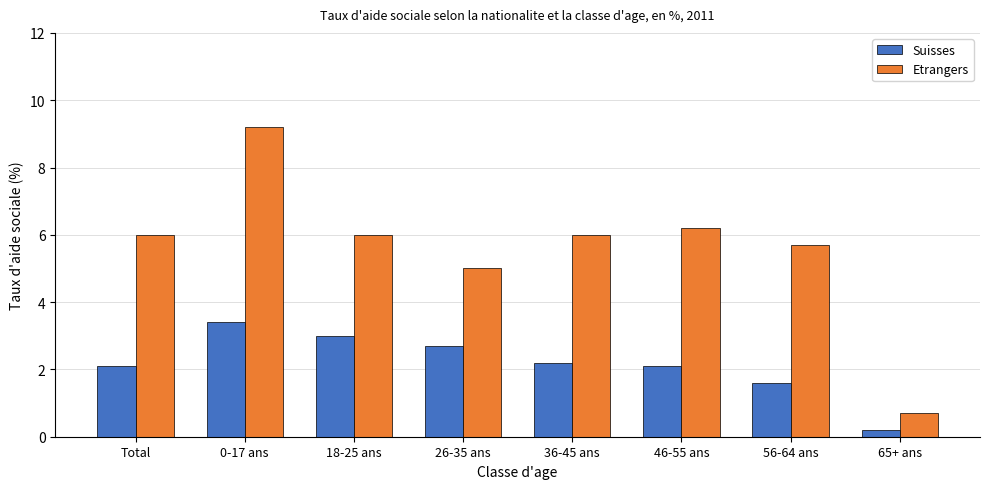

At which label does Etrangers reach its minimum?

65+ ans